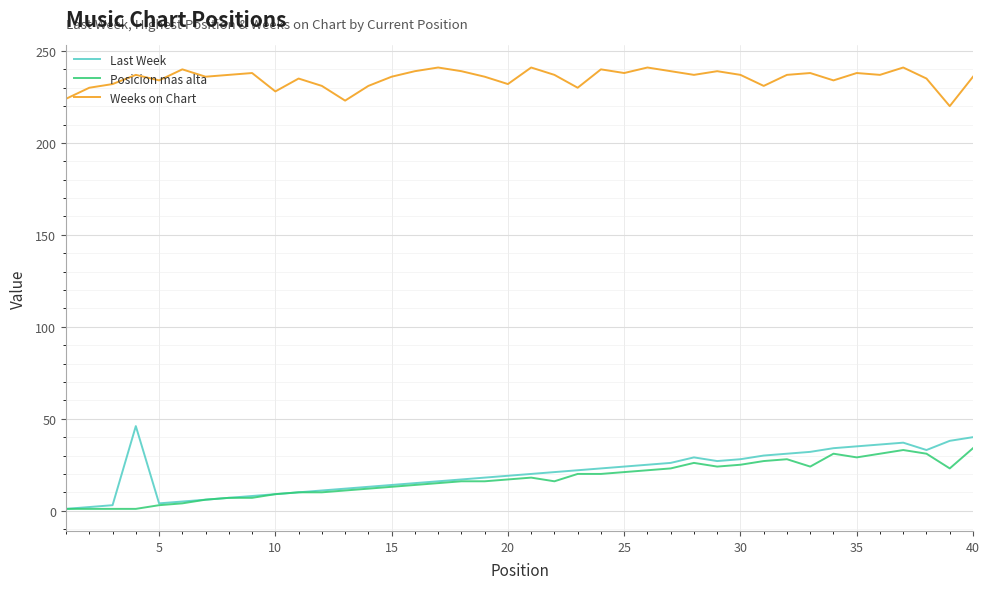

Which series has the widest spread of values?

Last Week